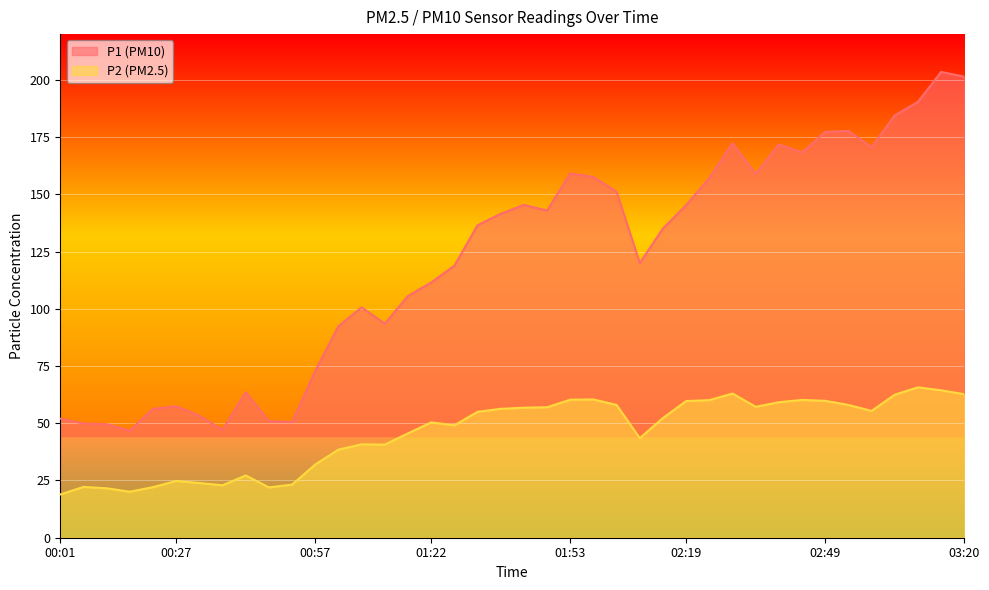

True or false: P2 and P1 cross at least once.

False